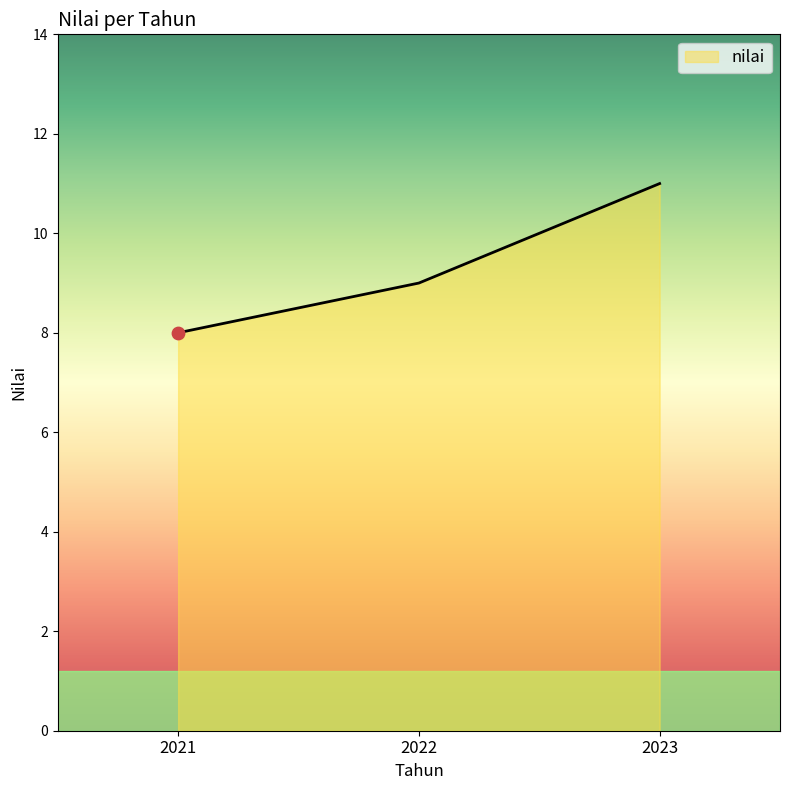

Approximately how many times larger is the value at 2023 compared to 2021?

1.4